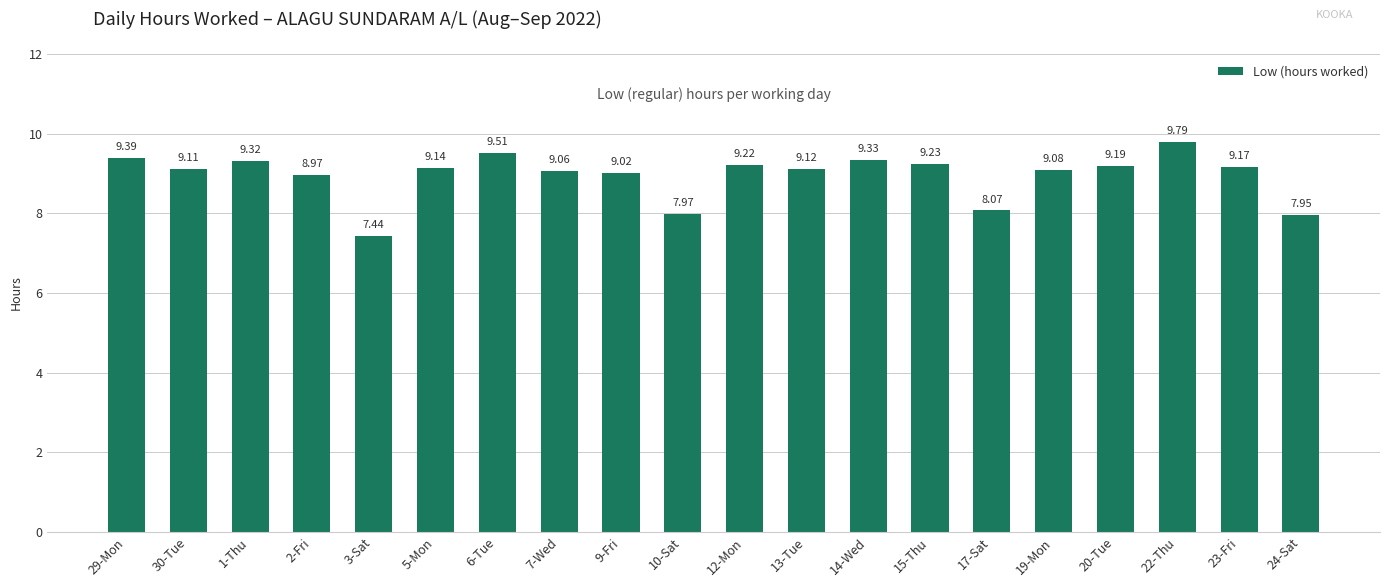

What is the sum of the values at 23-Fri and 10-Sat?

17.1